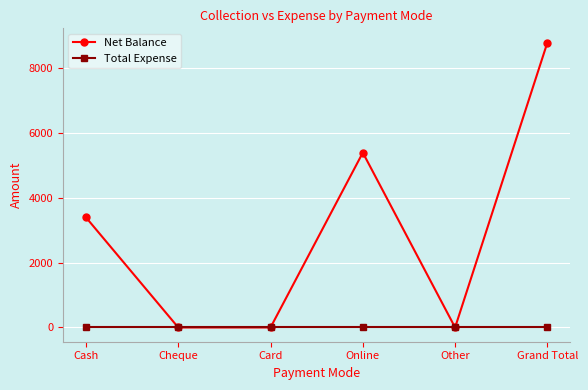

At which category does the chart reach its peak across all series?

Grand Total